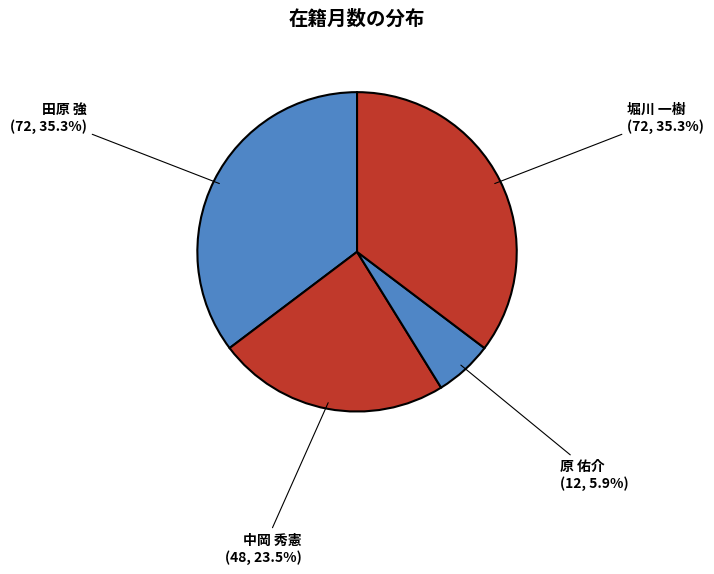

Is there any slice that represents more than half of the pie?

No